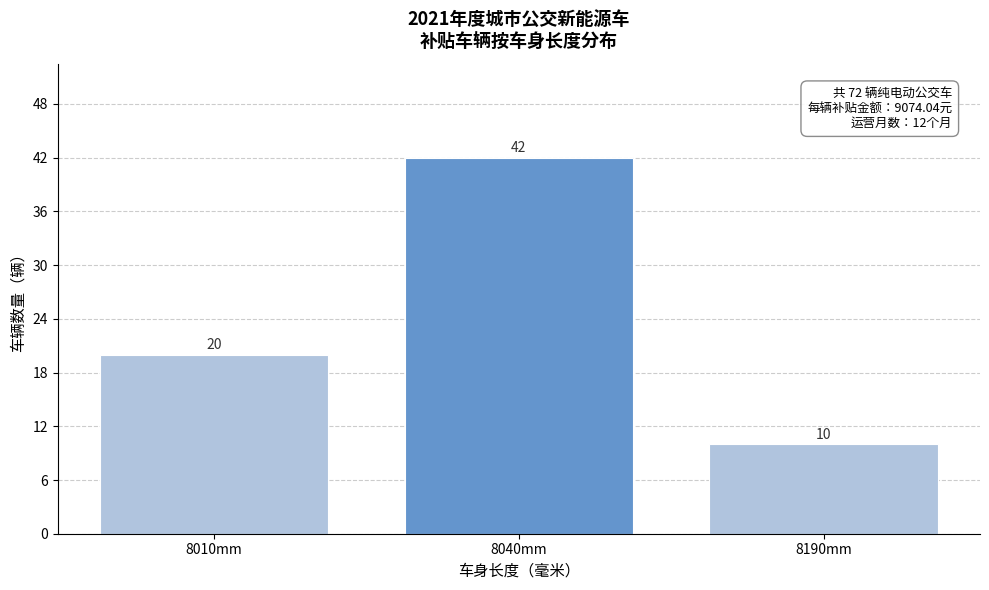

Reading right to left, transcribe all the data shown in this chart.

8190mm=10	8040mm=42	8010mm=20